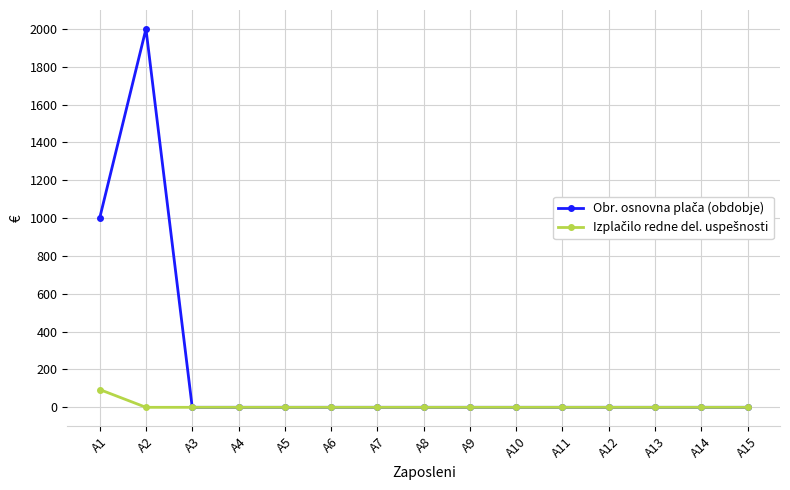

Which label corresponds to the largest value in the chart?

A2